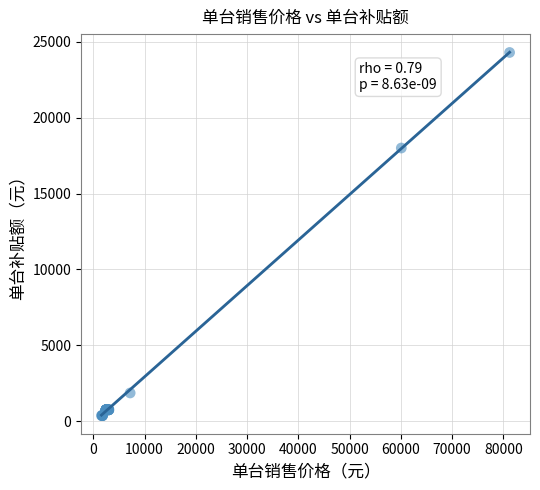

What Y value in the scatter plot is closest to 12330?

18000